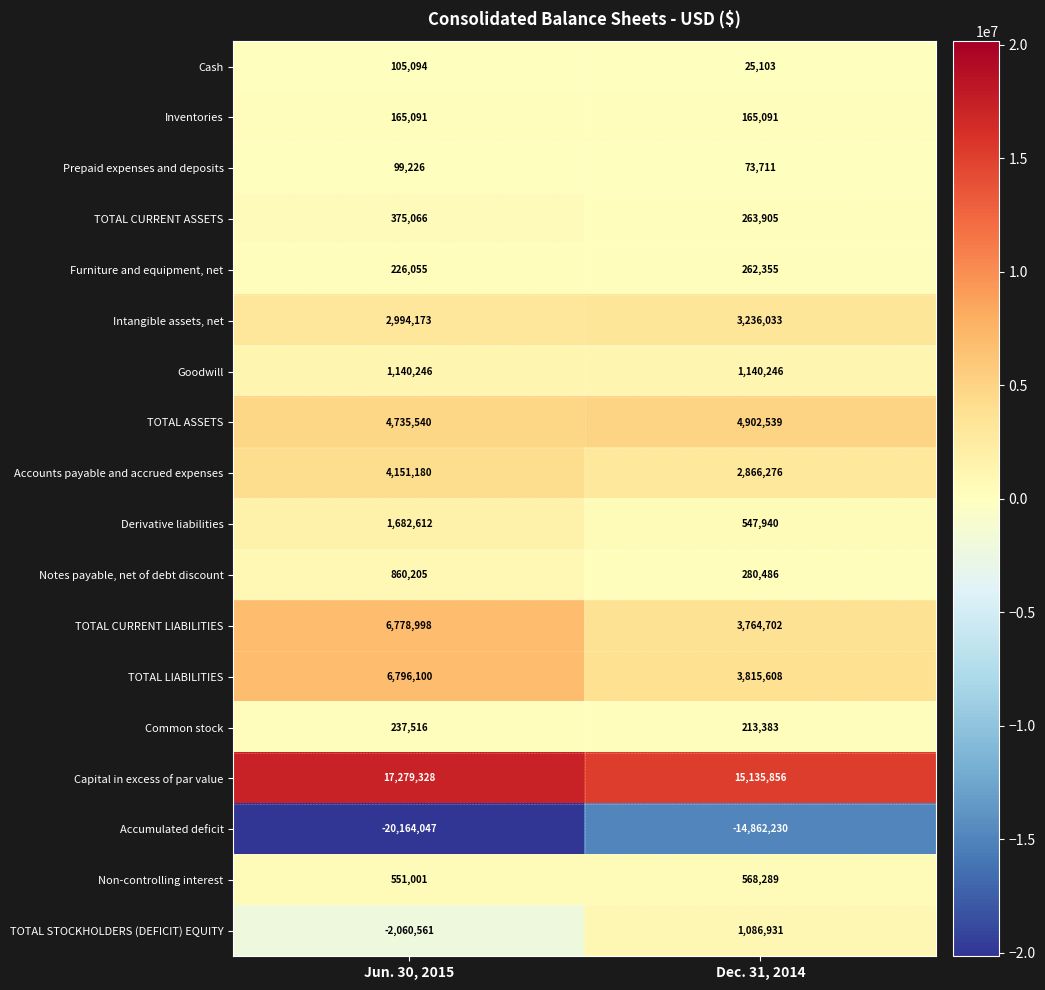

At how many categories does at least one series exceed 2170879?

2